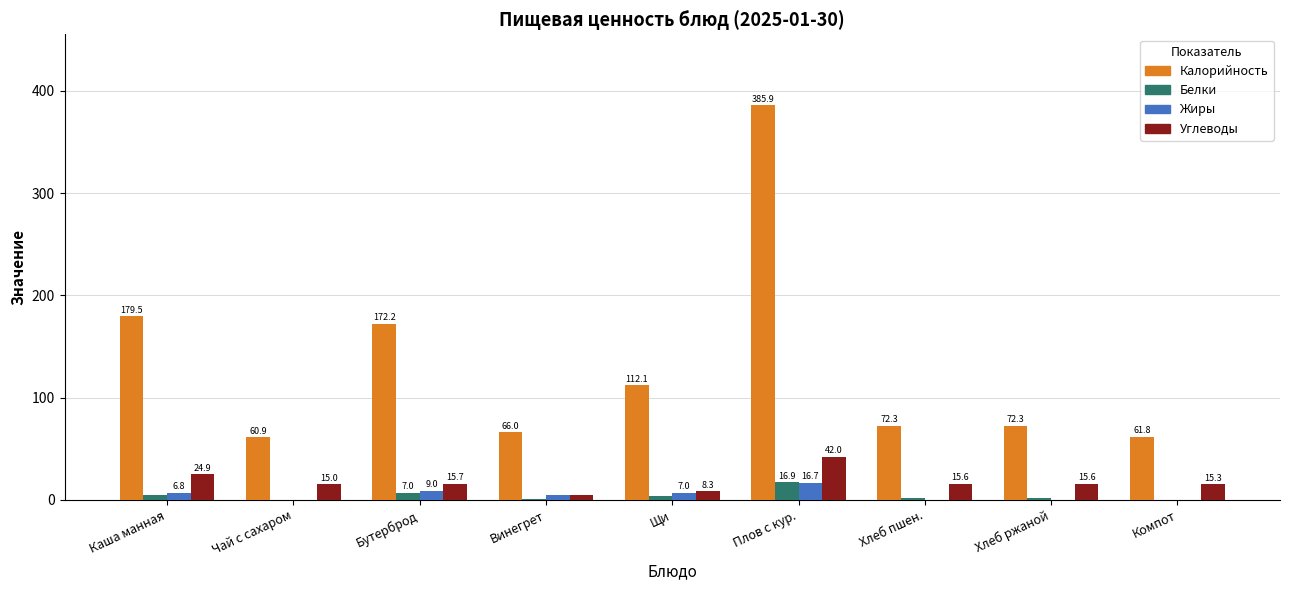

How many data points in Жиры are above 4?

5